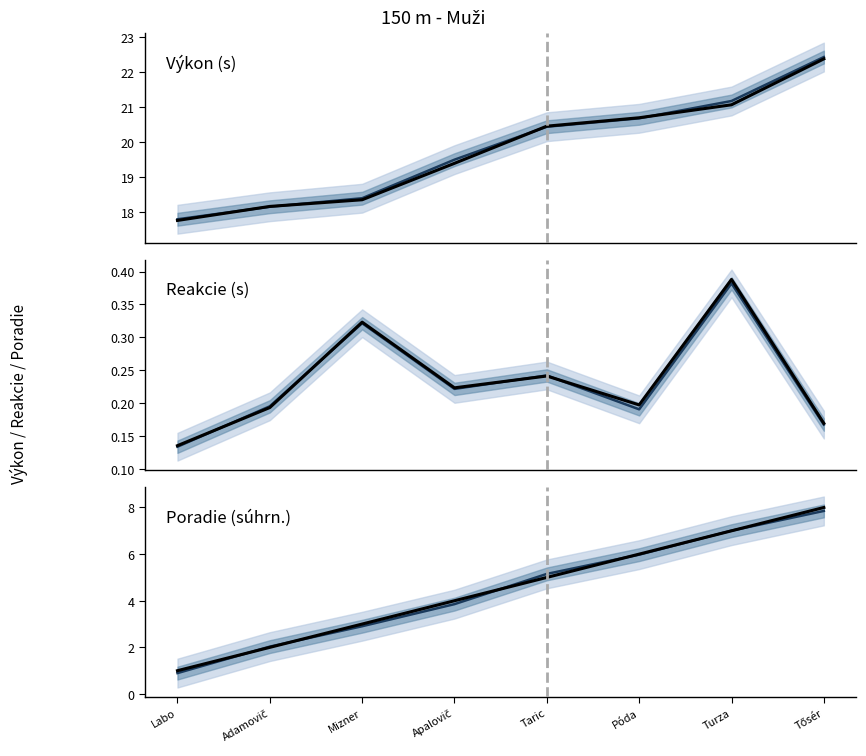

Reading left to right, list all the values displayed in this chart.

Výkon (s): 17.8	18.2	18.4	19.4	20.4	20.7	21.1	22.4
Výkon (s) (proj.): 17.8	18.2	18.4	19.5	20.4	20.7	21.2	22.4
Reakcie (s): 0.1	0.2	0.3	0.2	0.2	0.2	0.4	0.2
Reakcie (s) (proj.): 0.1	0.2	0.3	0.2	0.2	0.2	0.4	0.2
Poradie (súhrn.): 1.0	2.0	3.0	4.0	5.0	6.0	7.0	8.0
Poradie (súhrn.) (proj.): 0.9	2.0	2.9	3.9	5.2	6.0	7.0	7.9